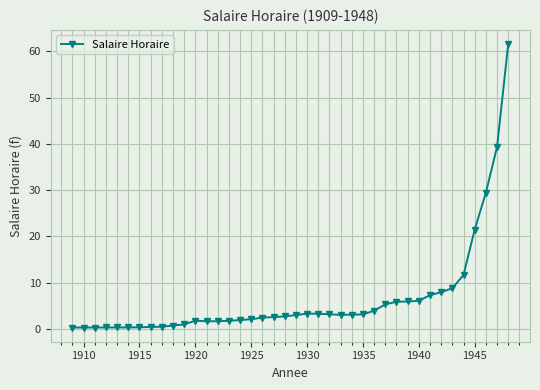

What is the sum of all values?

260.9